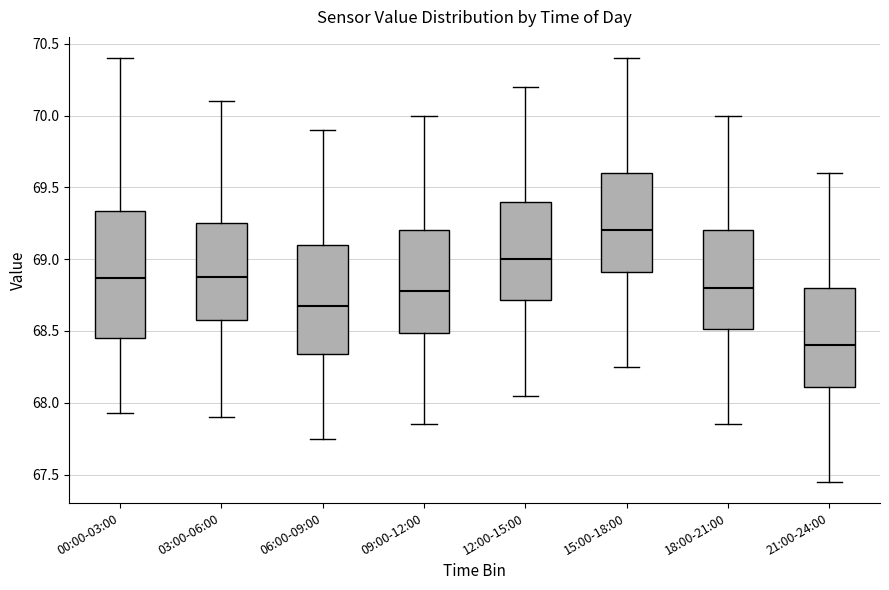

Reading left to right, transcribe this box plot: for each box, give where its median line is, the range the box spans, and where its two whiskers end, as read against the y-axis. The values are not printed on the chart, so give them approximately, as read against the axis.

00:00-03:00: median 68.85, box 68.45 to 69.35, whiskers 67.95 to 70.40
03:00-06:00: median 68.90, box 68.60 to 69.25, whiskers 67.90 to 70.10
06:00-09:00: median 68.70, box 68.35 to 69.10, whiskers 67.75 to 69.90
09:00-12:00: median 68.80, box 68.50 to 69.20, whiskers 67.85 to 70.00
12:00-15:00: median 69.00, box 68.70 to 69.40, whiskers 68.05 to 70.20
15:00-18:00: median 69.20, box 68.90 to 69.60, whiskers 68.25 to 70.40
18:00-21:00: median 68.80, box 68.50 to 69.20, whiskers 67.85 to 70.00
21:00-24:00: median 68.40, box 68.10 to 68.80, whiskers 67.45 to 69.60